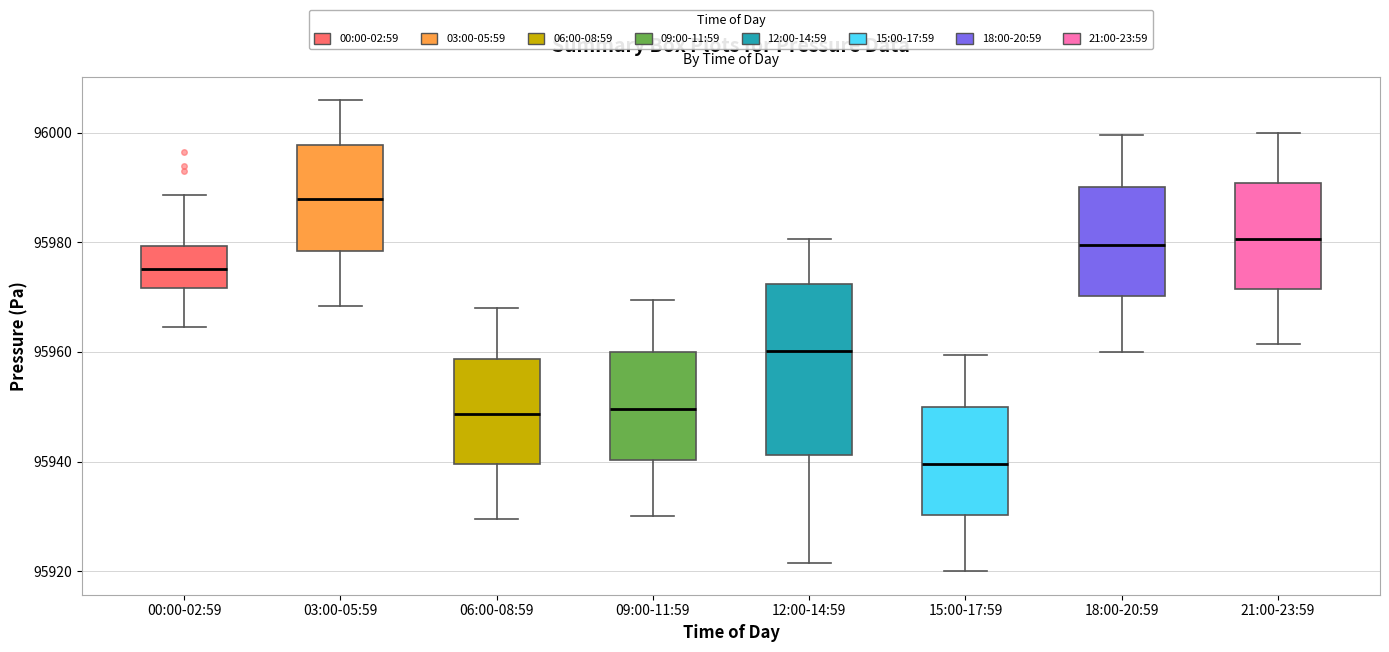

Reading left to right, transcribe this box plot: for each box, give where its median line is, the range the box spans, and where its two whiskers end, as read against the y-axis. The values are not printed on the chart, so give them approximately, as read against the axis.

00:00-02:59: median 95976, box 95972 to 95980, whiskers 95964 to 95988
03:00-05:59: median 95988, box 95978 to 95998, whiskers 95968 to 96006
06:00-08:59: median 95948, box 95940 to 95958, whiskers 95930 to 95968
09:00-11:59: median 95950, box 95940 to 95960, whiskers 95930 to 95970
12:00-14:59: median 95960, box 95942 to 95972, whiskers 95922 to 95980
15:00-17:59: median 95940, box 95930 to 95950, whiskers 95920 to 95960
18:00-20:59: median 95980, box 95970 to 95990, whiskers 95960 to 96000
21:00-23:59: median 95980, box 95972 to 95990, whiskers 95962 to 96000